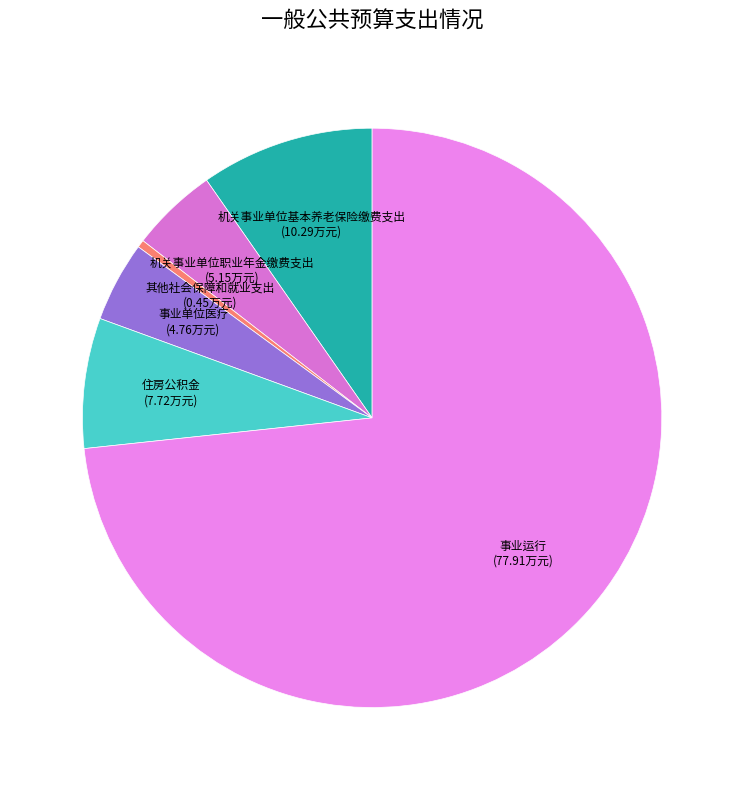

Which slice represents more than half of the pie?

事业运行